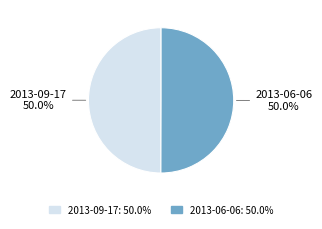

To the nearest percent, what is the combined percentage of 2013-09-17 and 2013-06-06?

100%